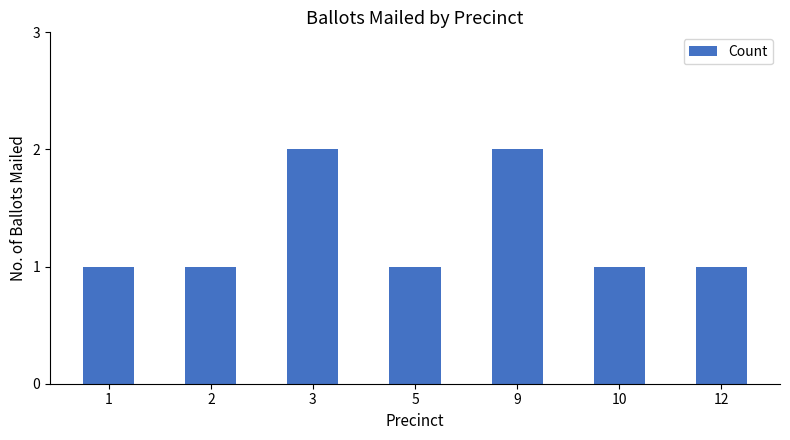

How many categories are shown in the chart?

7